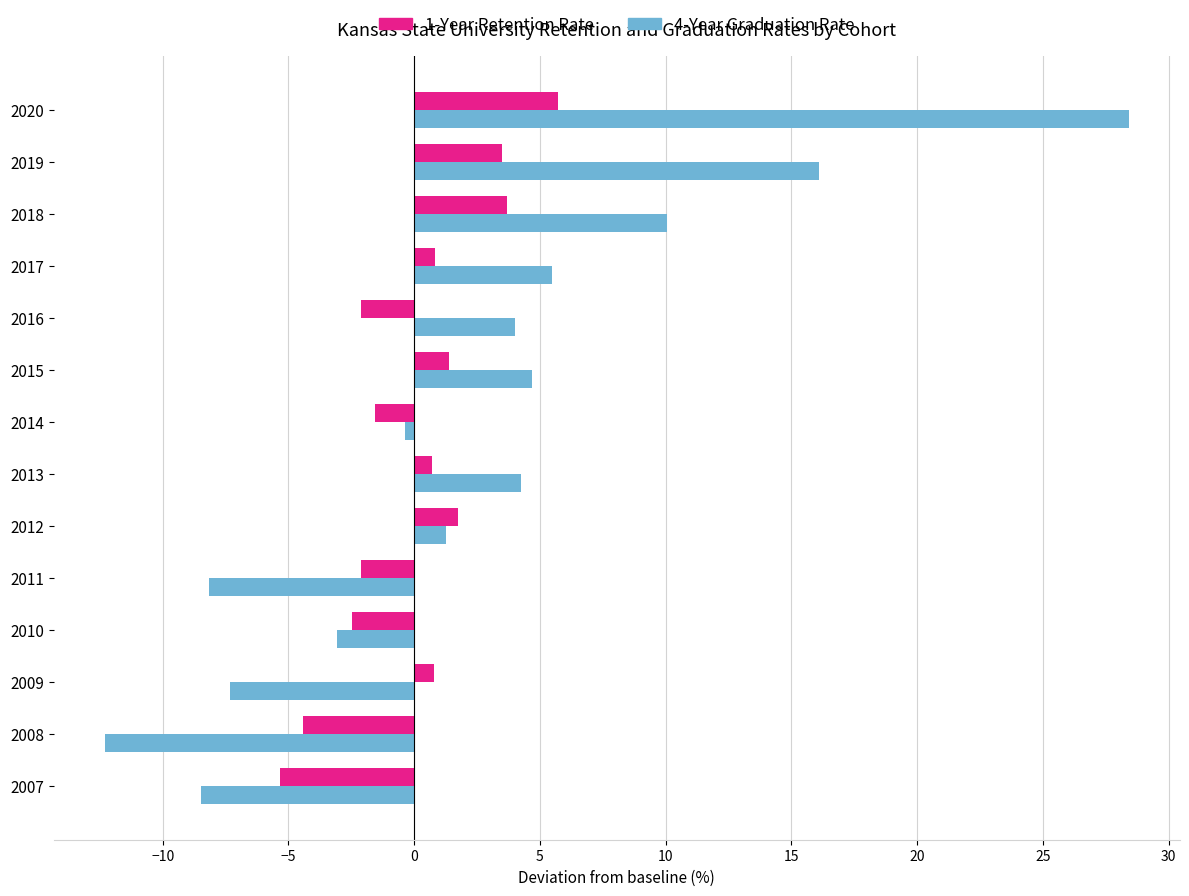

What is the difference between the maximum and minimum values in the 4-Year Graduation Rate series?

40.7